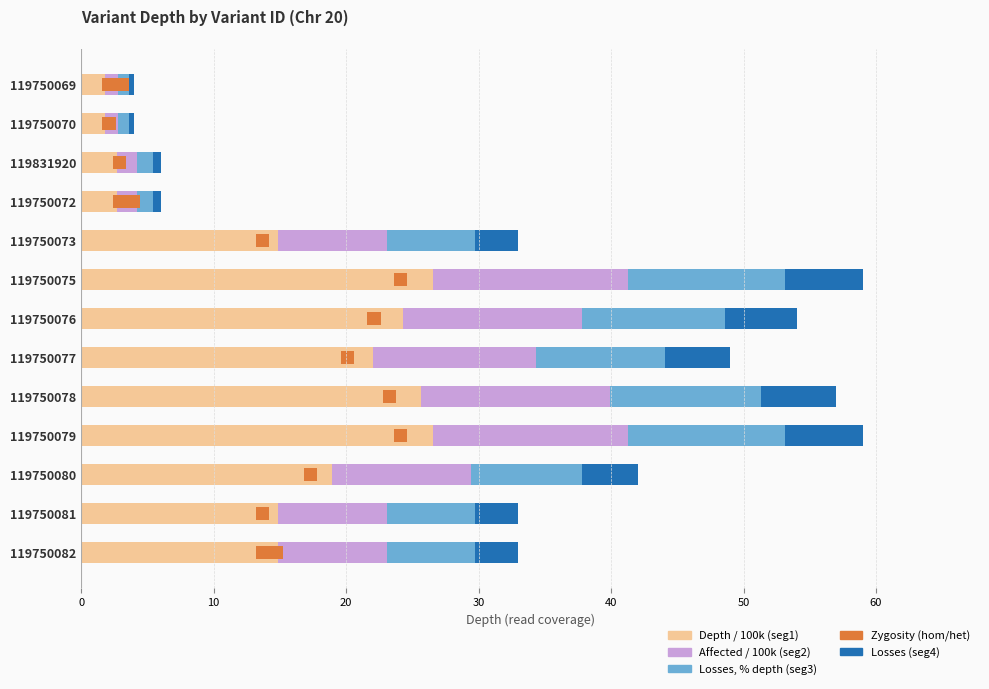

What is the minimum value for Zygosity accent?

1.0